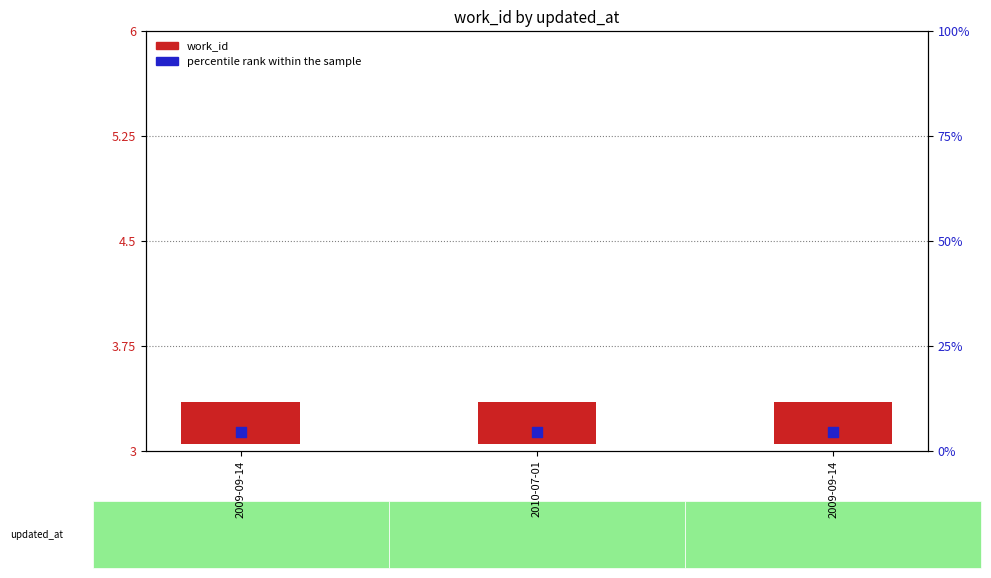

Which series has the largest total across all categories?

percentile rank within the sample